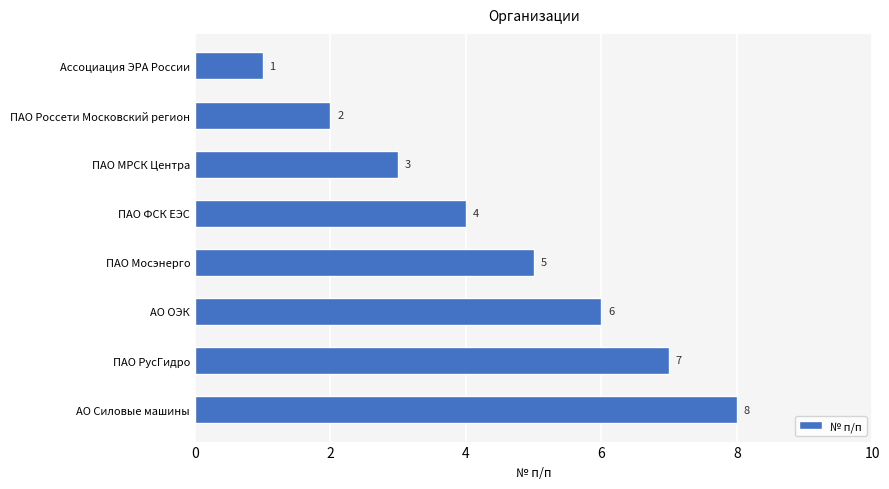

List the labels in order of value, largest first.

АО Силовые машины, ПАО РусГидро, АО ОЭК, ПАО Мосэнерго, ПАО ФСК ЕЭС, ПАО МРСК Центра, ПАО Россети Московский регион, Ассоциация ЭРА России